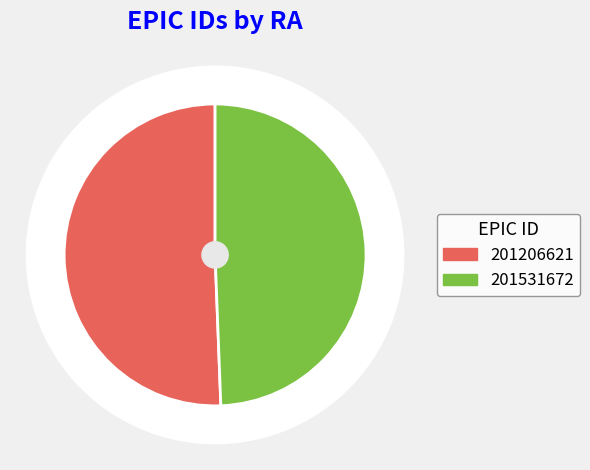

Which slice represents more than half of the pie?

201206621